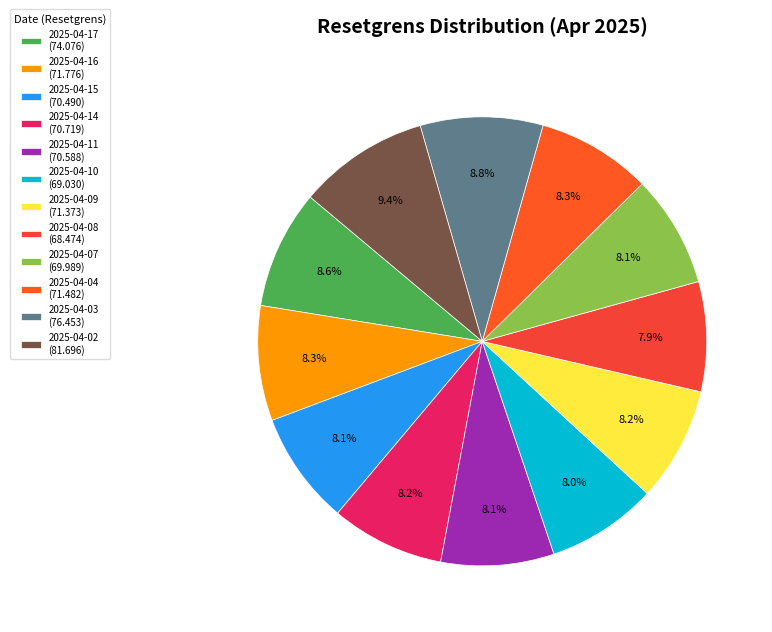

Rank the categories by value from lowest to highest.

2025-04-08, 2025-04-10, 2025-04-07, 2025-04-15, 2025-04-11, 2025-04-14, 2025-04-09, 2025-04-04, 2025-04-16, 2025-04-17, 2025-04-03, 2025-04-02